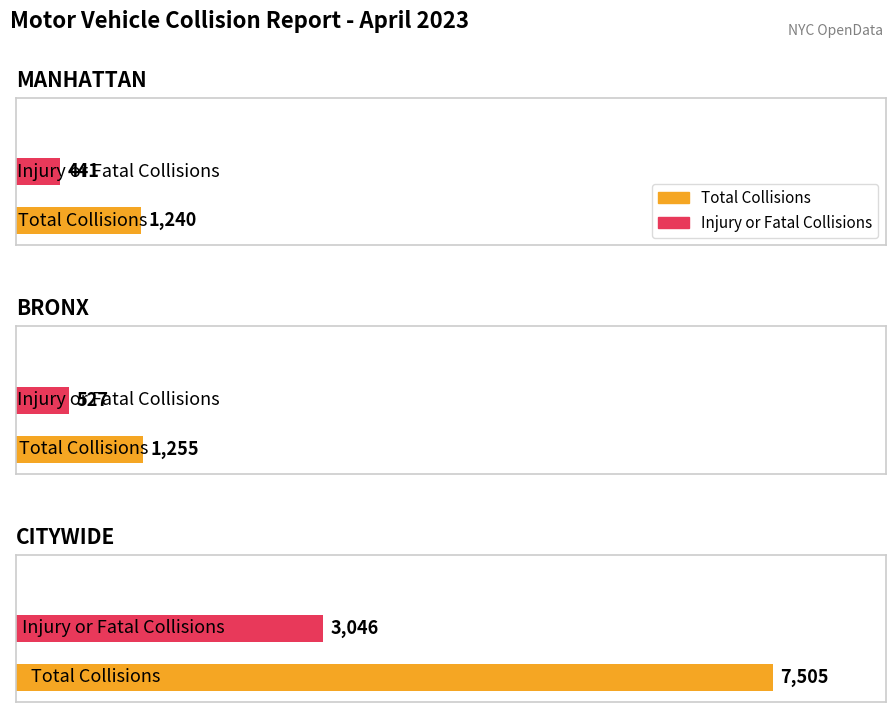

How many groups of bars are there?

3